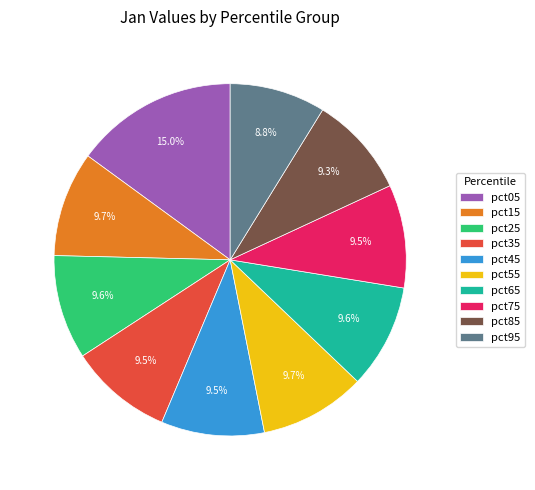

Combined, do pct85 and pct65 account for over 50%?

No